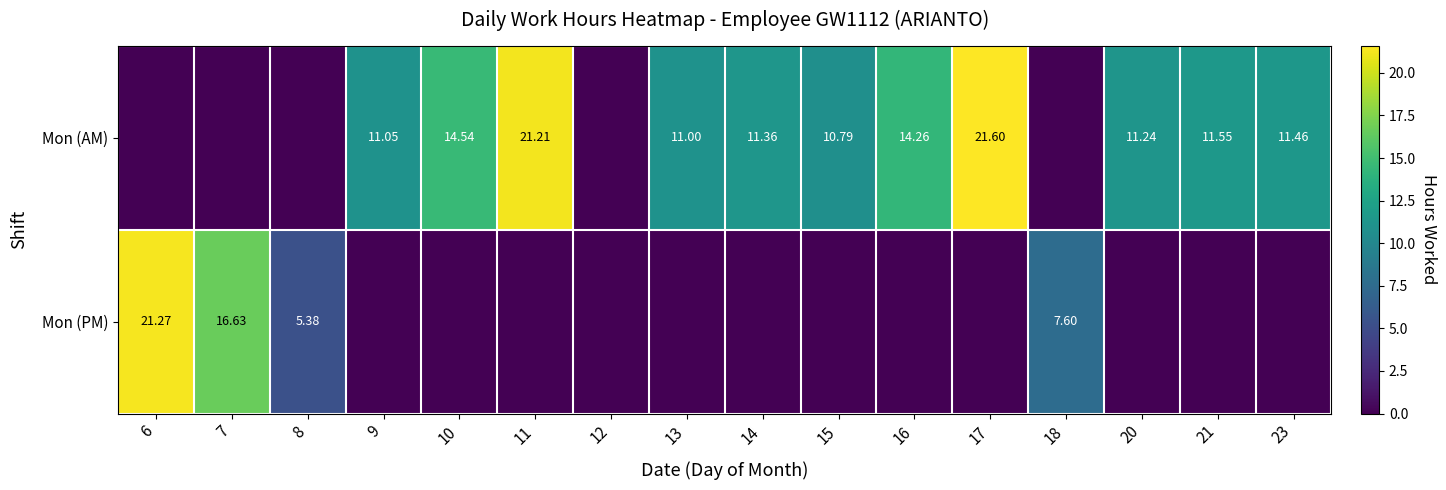

At how many categories does at least one series exceed 13?

6